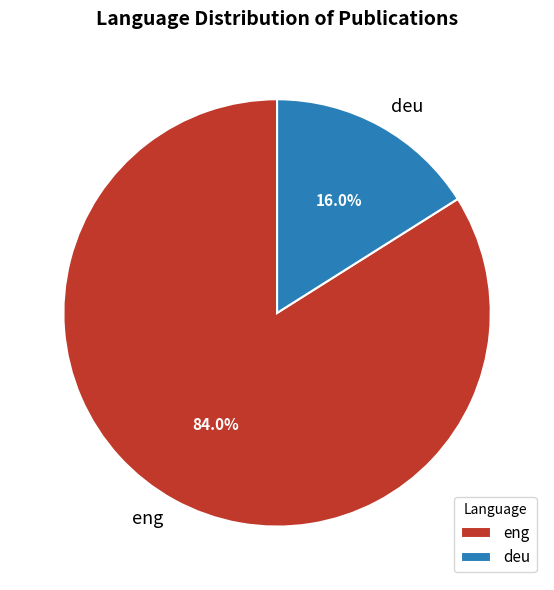

What is the smallest slice in the pie chart?

deu